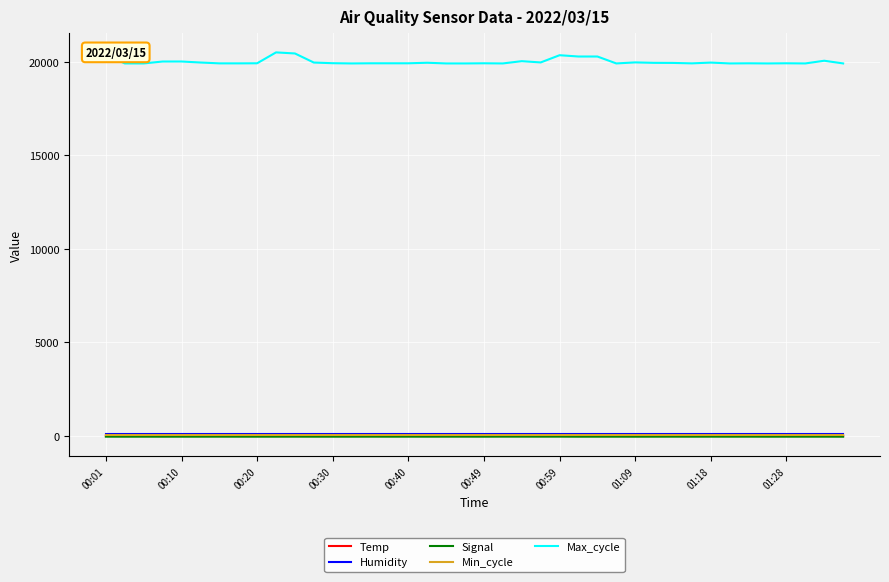

Which series has the widest spread of values?

Max_cycle